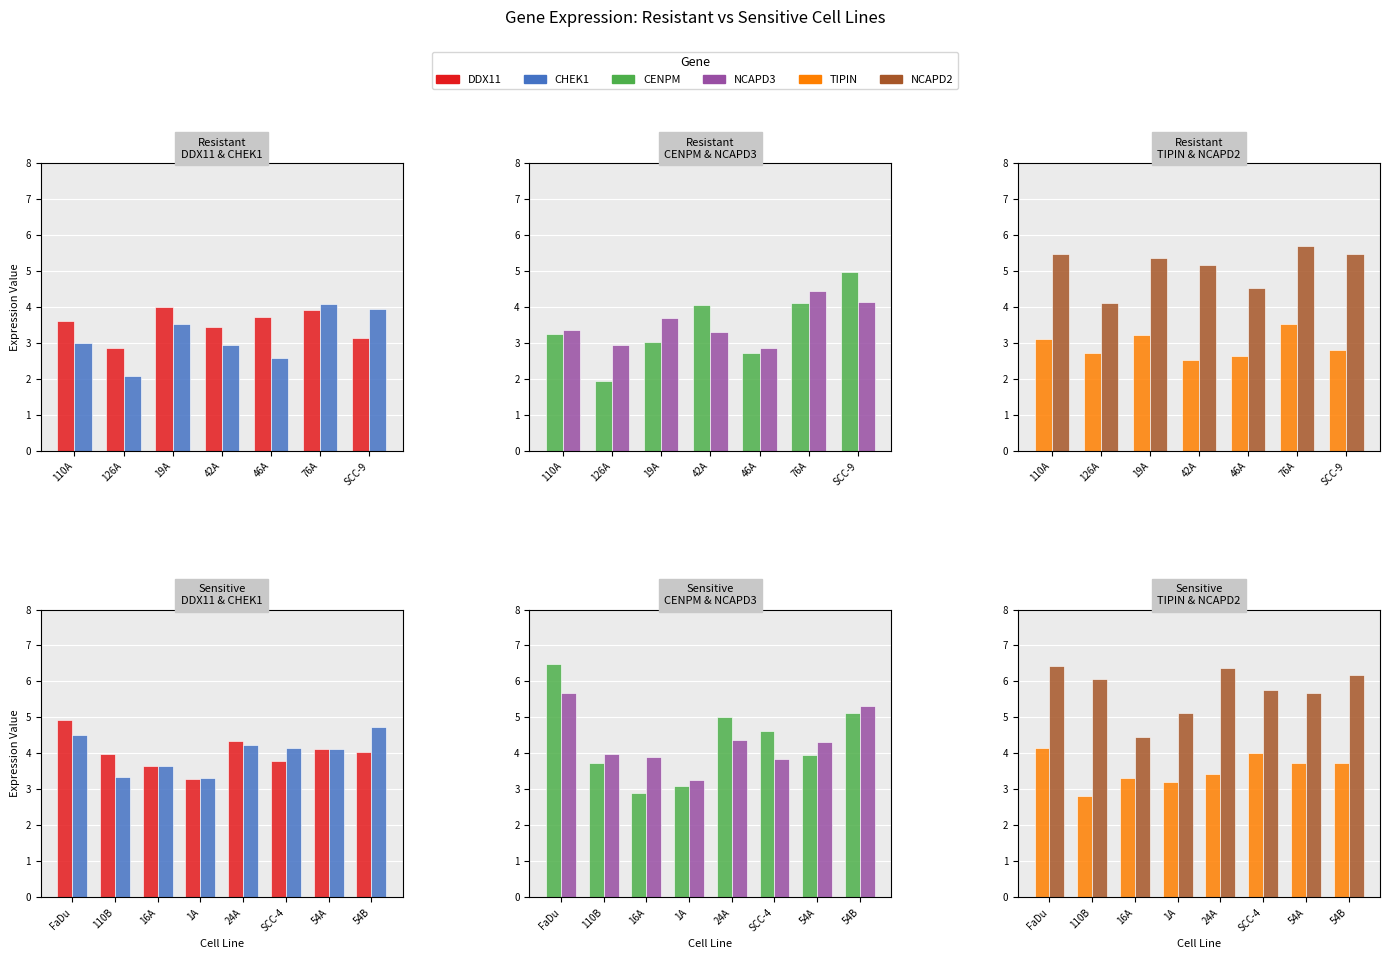

How many groups of bars are there?

8